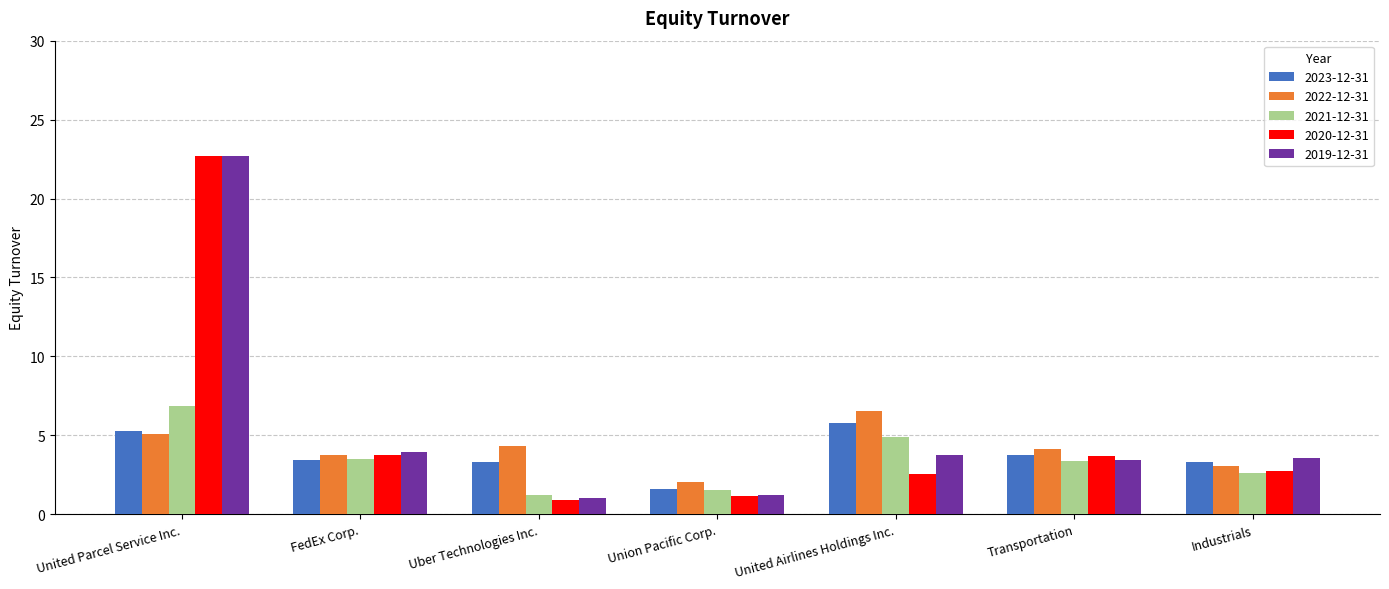

What is the value of the 2021-12-31 bar at the 3rd from the left?

1.2